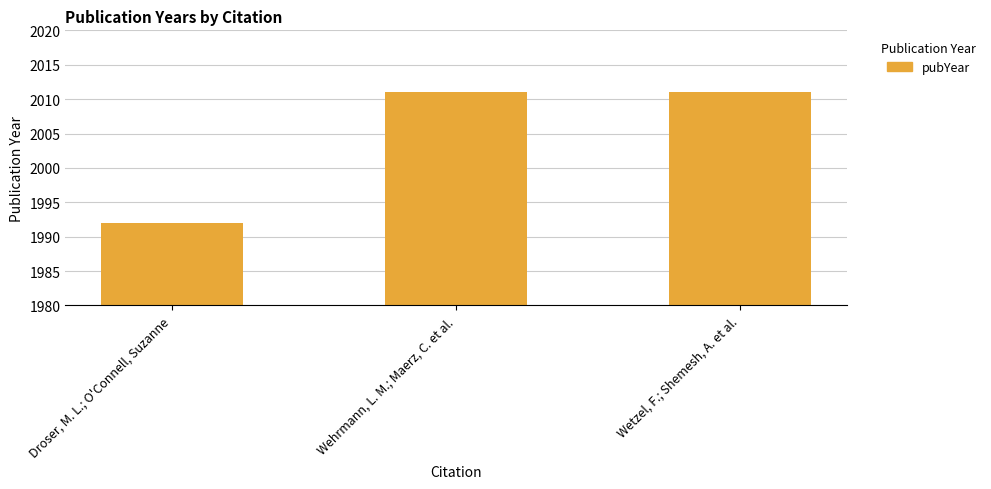

What is the label of the 3rd bar from the right?

Droser, M. L.; O'Connell, Suzanne